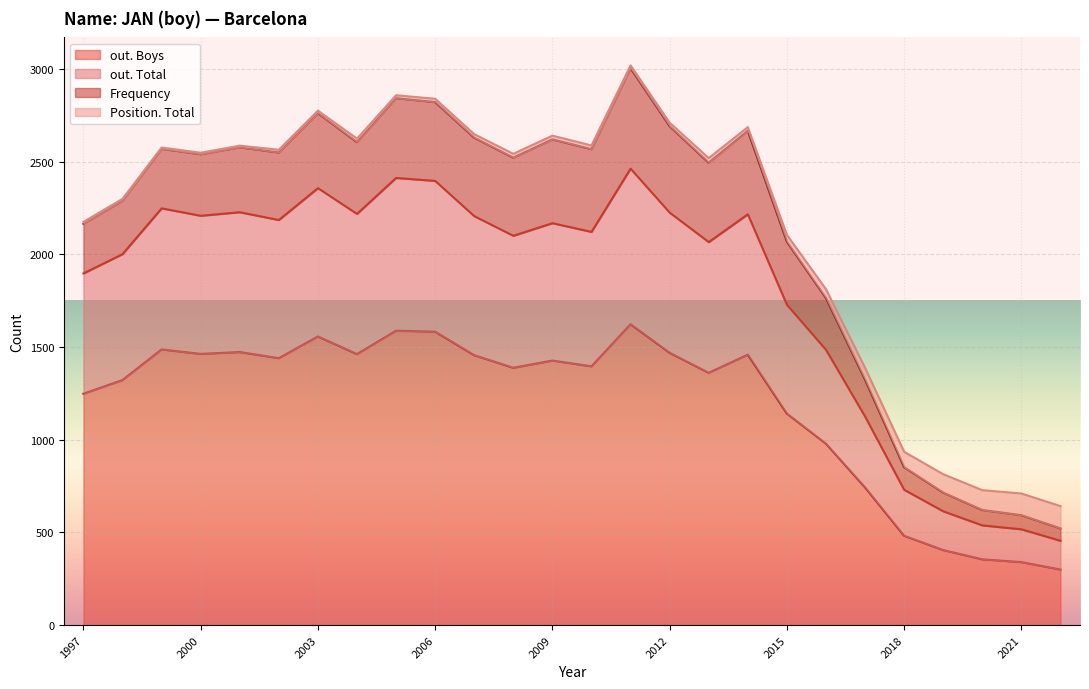

What is the difference between the out. Boys values at 2011 and 2009?

196